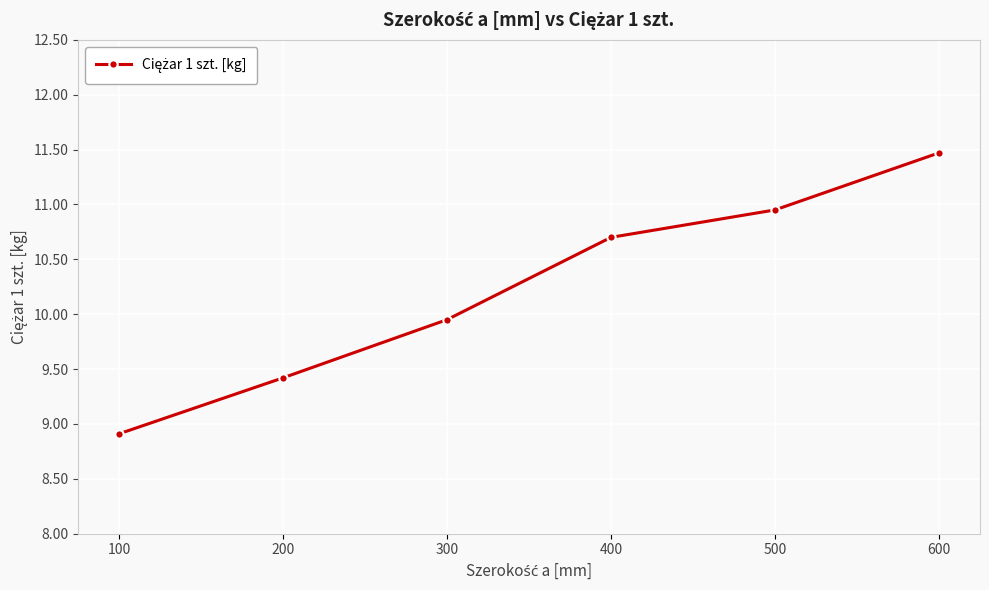

What is the change in value from 300 to 600?

+1.5